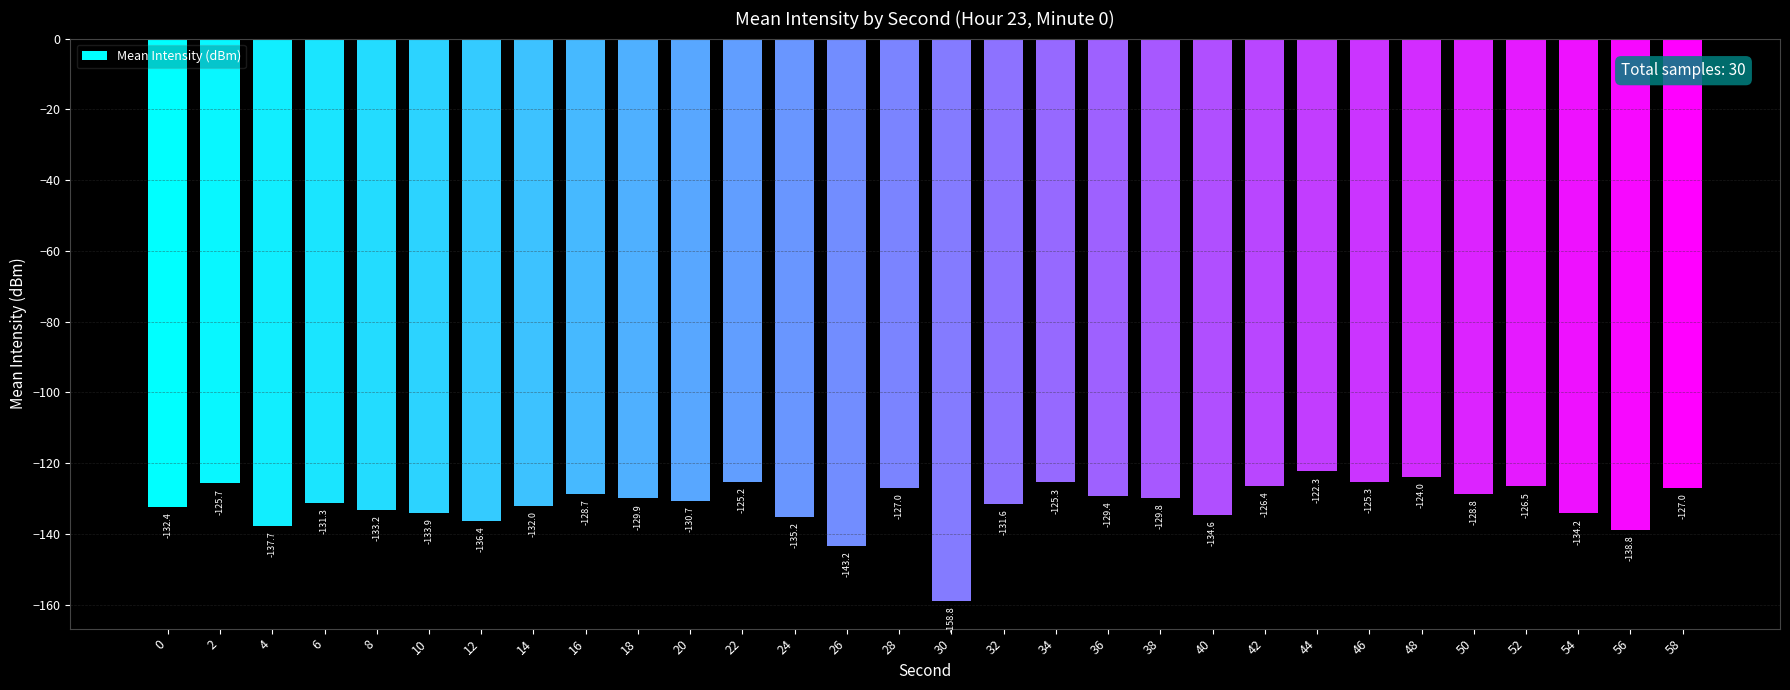

How many distinct data groups are displayed?

1